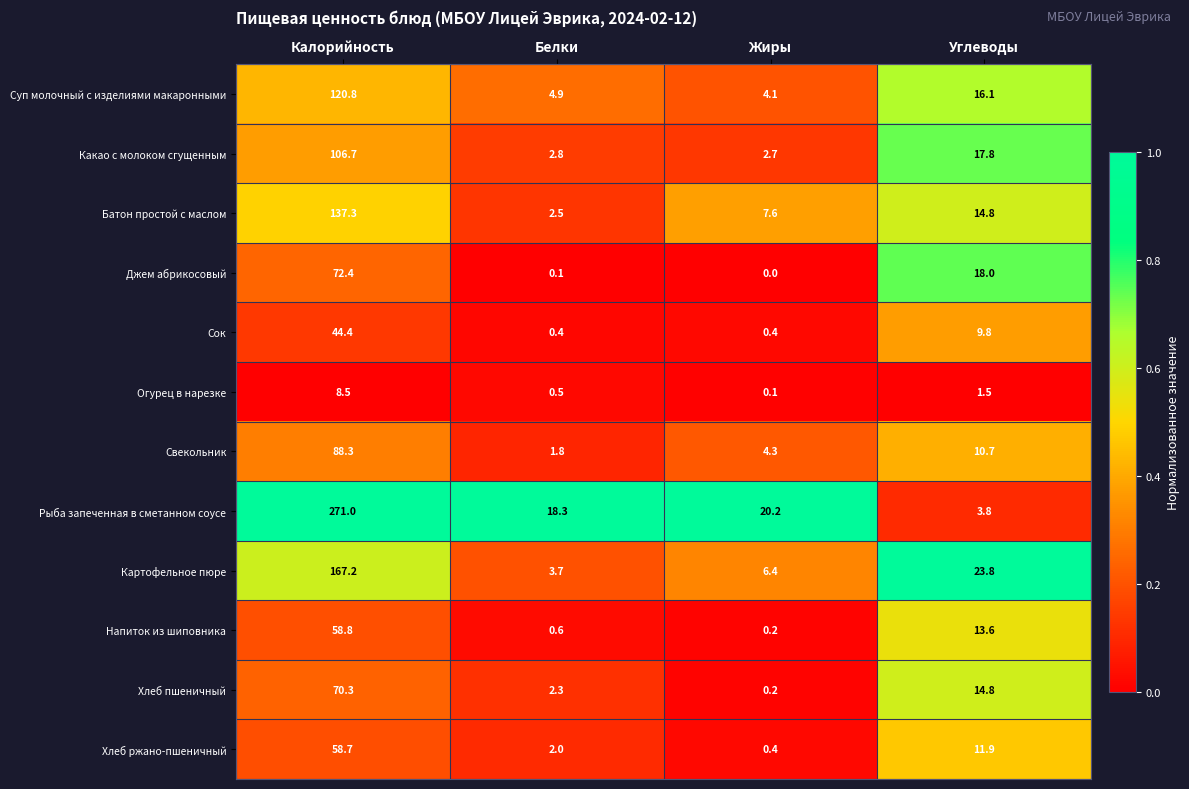

The Хлеб пшеничный series shows 43.3 at Калорийность. True or false?

False